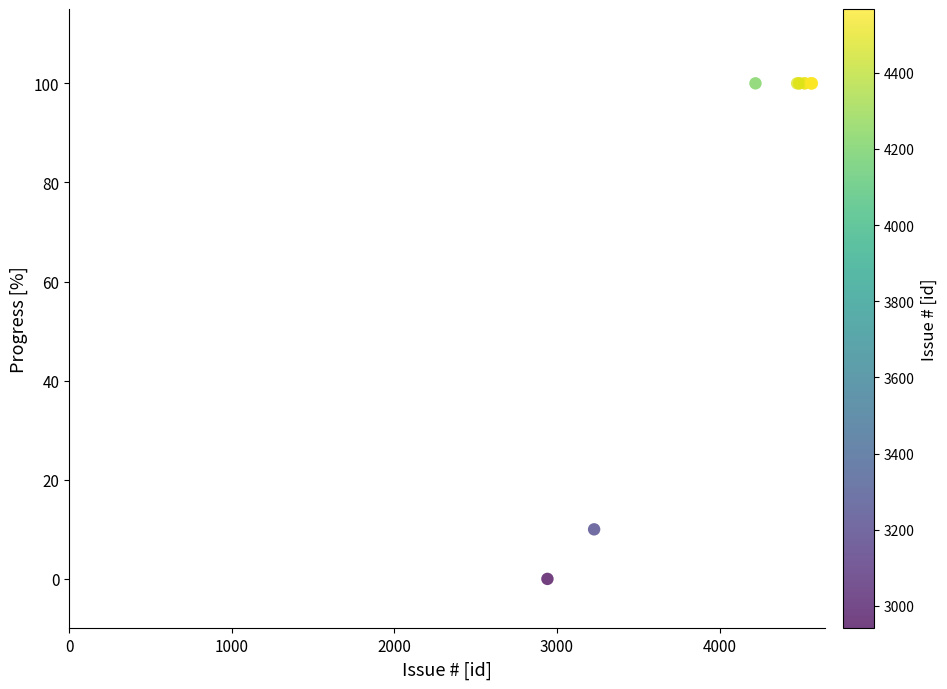

What Y value in the scatter plot is closest to 50?

10